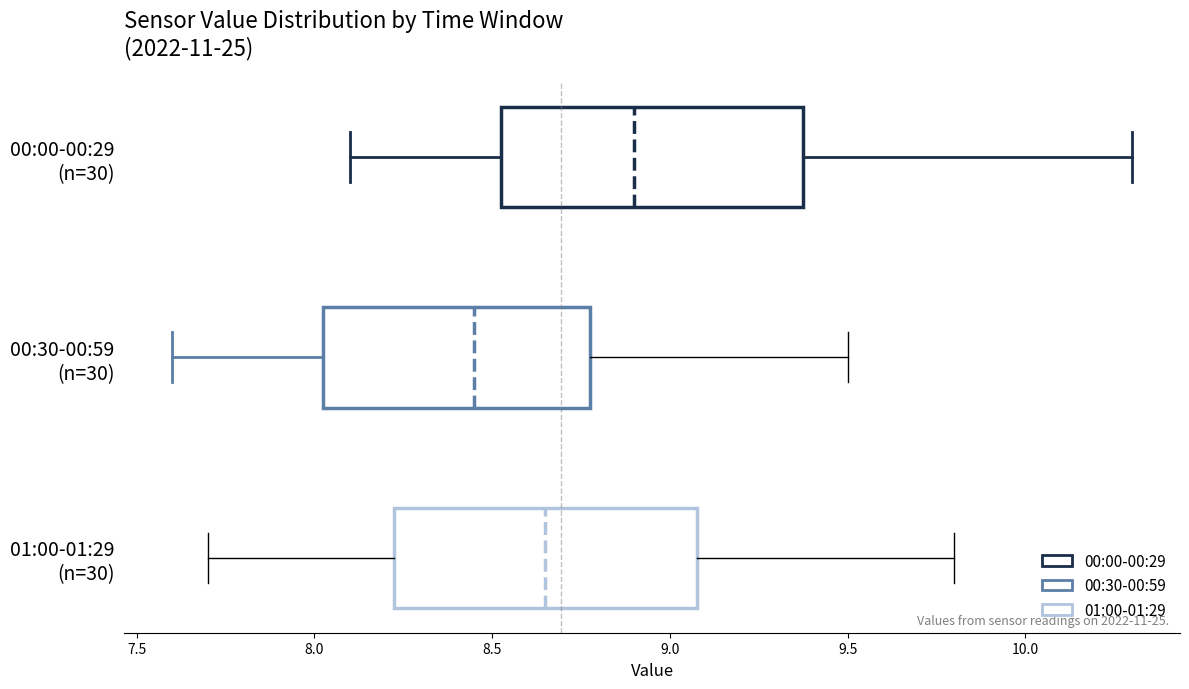

Which box's median line is the furthest to the left?

00:30-00:59 (n=30)